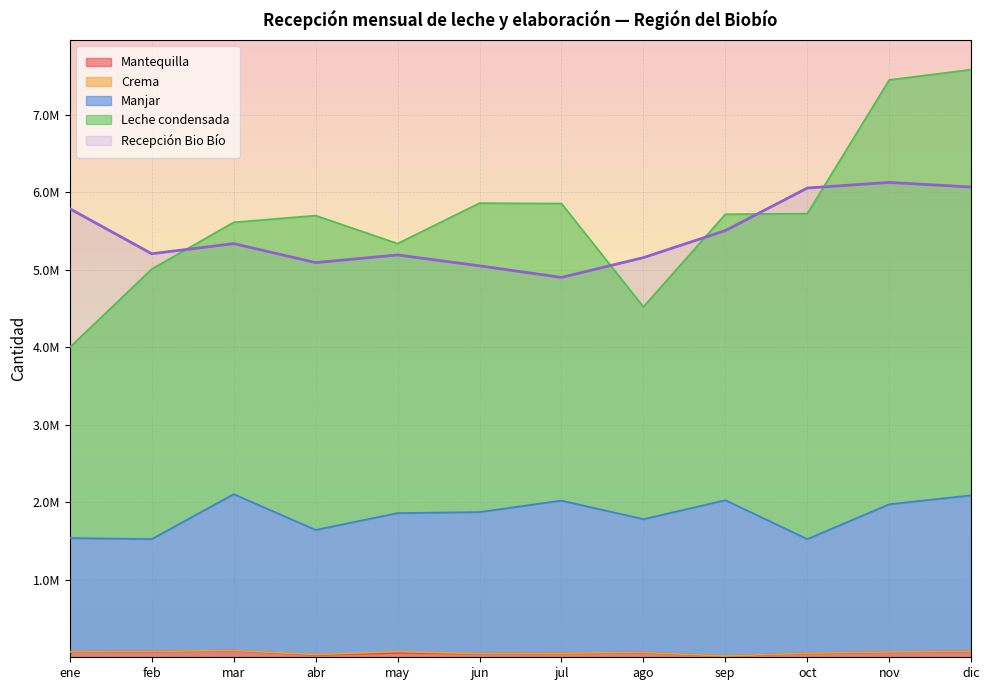

How many data points in Mantequilla are above 61920?

5